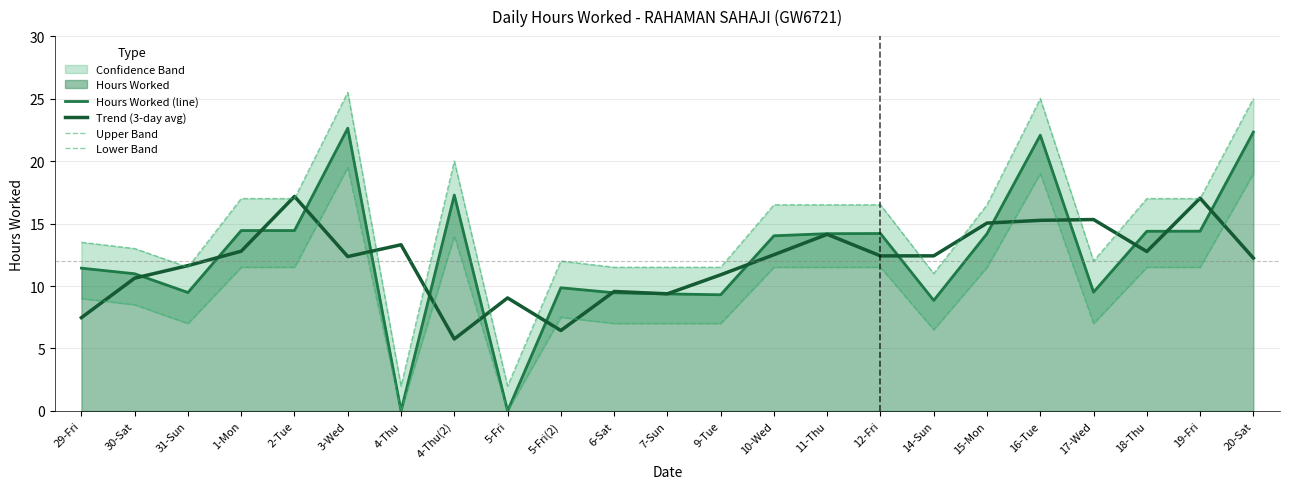

Where is the first local minimum for Upper Band?

31-Sun